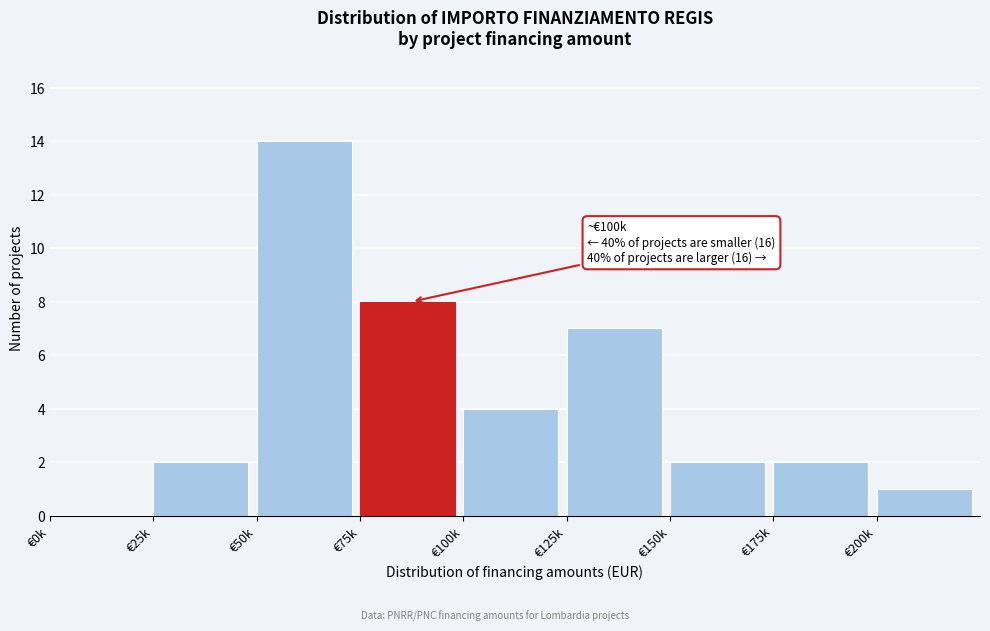

Reading left to right, list all the values displayed in this chart.

€0k=0	€25k=2	€50k=14	€75k=8	€100k=4	€125k=7	€150k=2	€175k=2	€200k=1